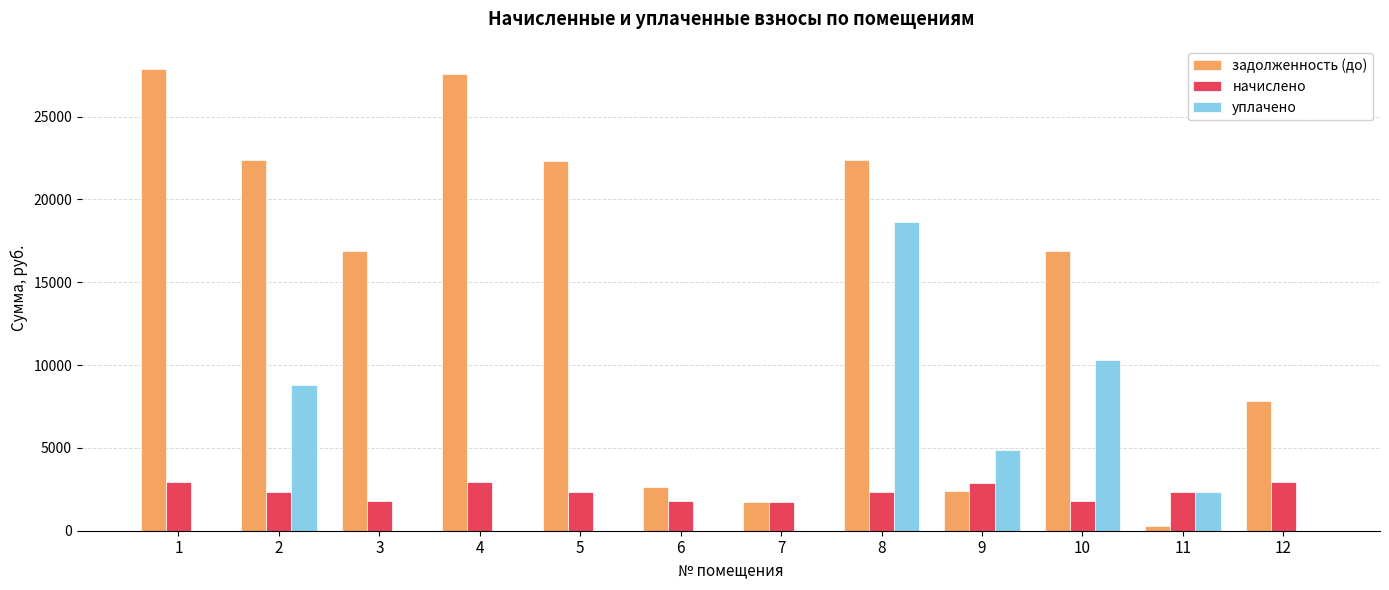

What is the greatest value displayed?

27874.5